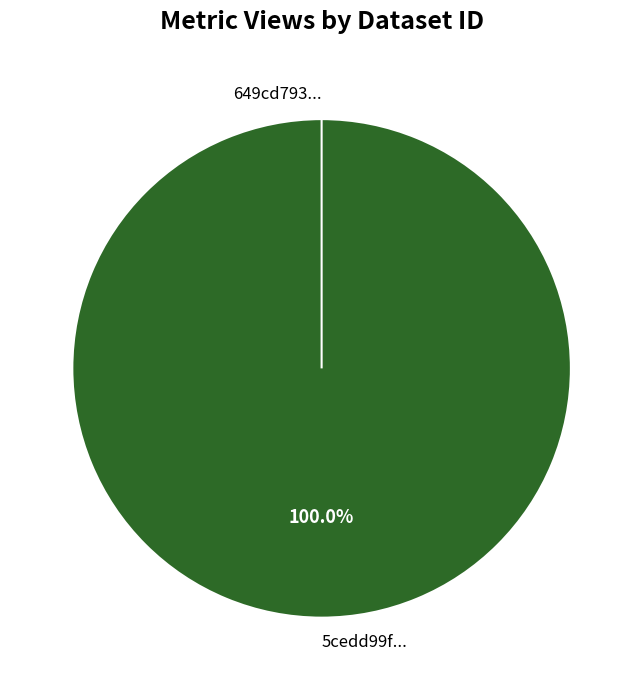

Which slice is the smallest?

649cd793078190ea9f2176fb